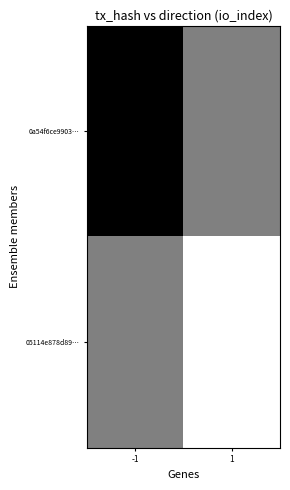

List the series in order of their overall mean, lowest first.

0a54f6ce9903…, 05114e878d89…